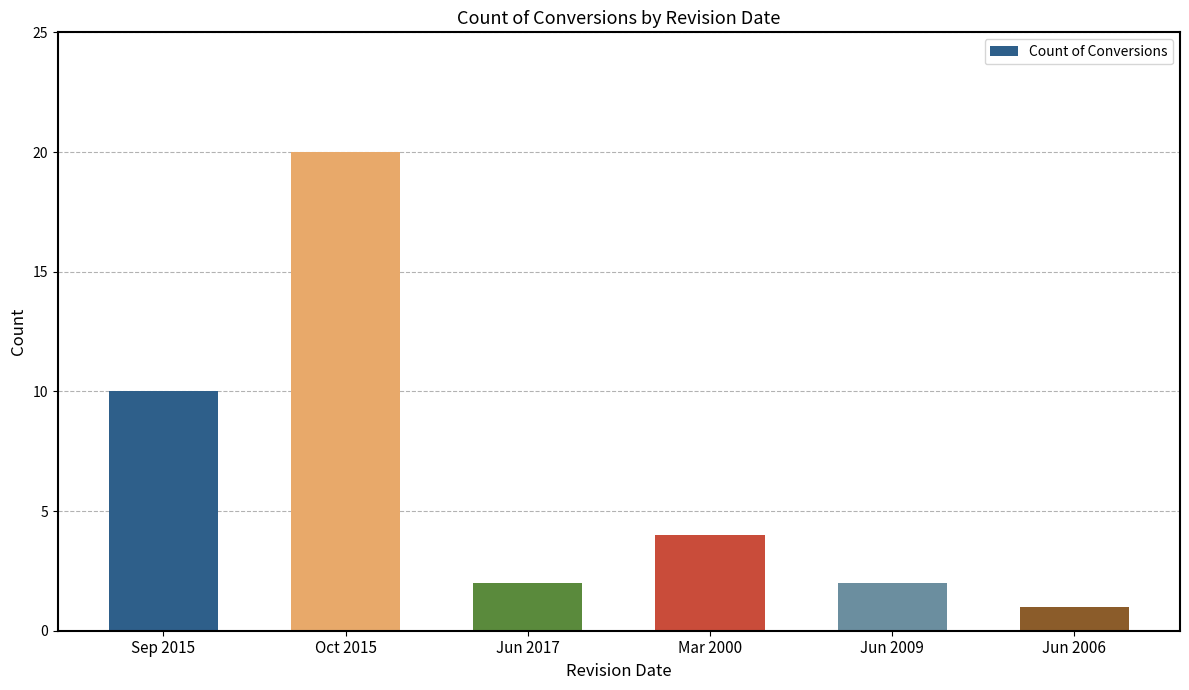

How many categories are shown in the chart?

6